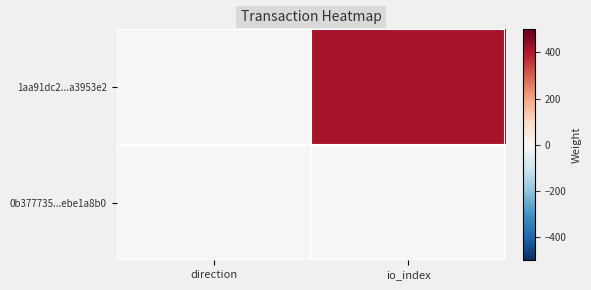

Which series has the largest total across all categories?

1aa91dc2...a3953e2